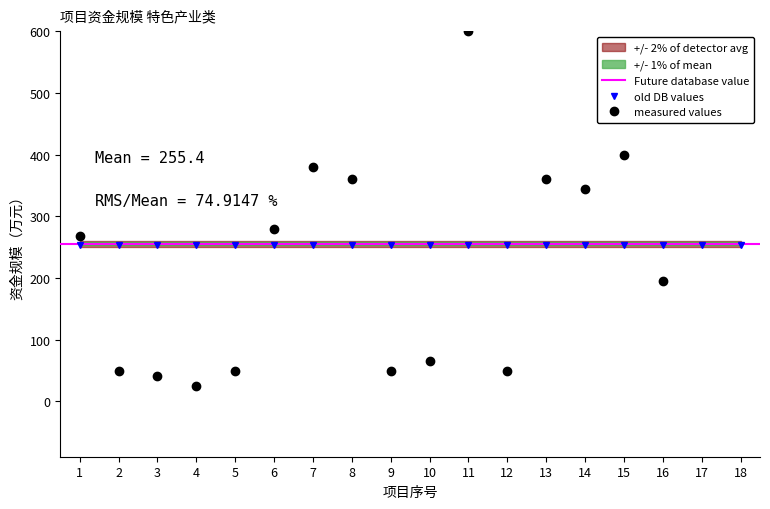

What is the change in value from 4 to 15?

+375